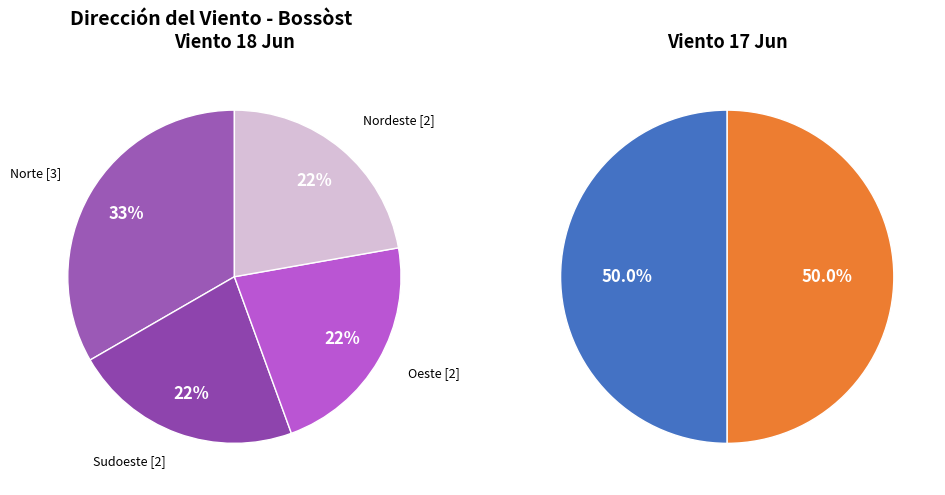

Is there any slice that represents more than half of the pie?

No